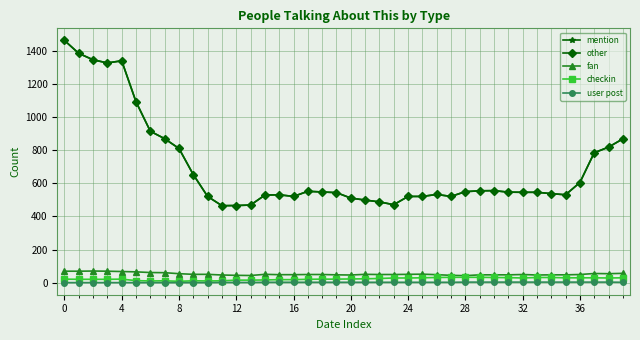

Reading right to left, transcribe all the data shown in this chart.

mention: 869	819	785	605	531	538	546	546	547	556	555	550	521	533	521	521	471	488	499	511	544	548	552	521	531	529	469	466	465	521	653	811	870	915	1093	1341	1328	1347	1386	1464
other: 869	819	785	605	531	538	546	546	547	556	555	550	521	533	521	521	471	488	499	511	544	548	552	521	531	529	469	466	465	521	653	811	870	915	1093	1341	1328	1347	1386	1464
fan: 56	54	55	49	47	47	46	49	47	47	47	42	44	48	51	50	49	49	50	46	47	49	49	48	48	50	43	44	46	50	50	54	60	61	65	67	69	70	69	69
checkin: 29	28	29	29	29	31	31	28	30	31	32	32	32	31	29	28	28	25	23	22	21	21	20	18	18	16	15	15	11	10	11	8	11	10	12	21	20	20	20	21
user post: 2	3	3	3	3	3	3	3	3	3	3	3	2	2	2	2	2	2	2	2	2	2	2	2	2	2	1	1	1	0	0	0	0	0	0	0	0	0	0	0